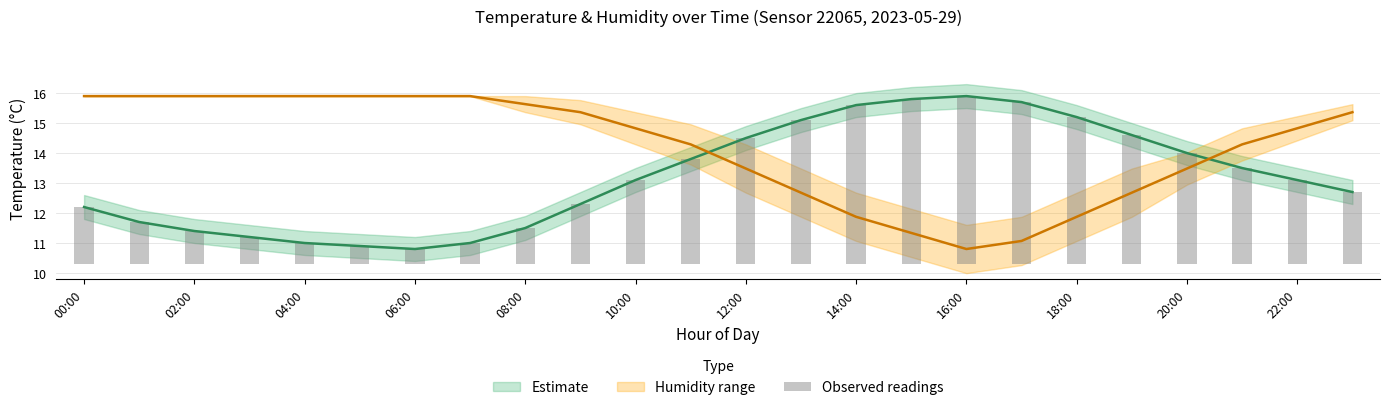

Which label corresponds to the largest value in the chart?

16:00